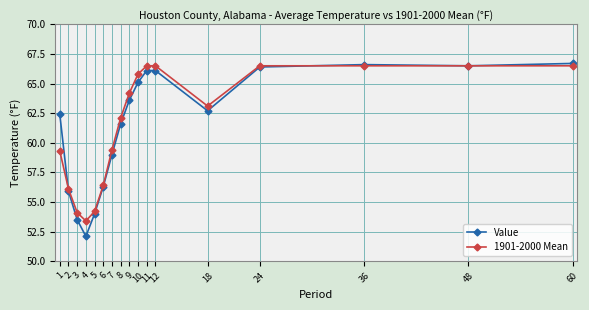

True or false: Value has more than 0 interior local peaks.

True